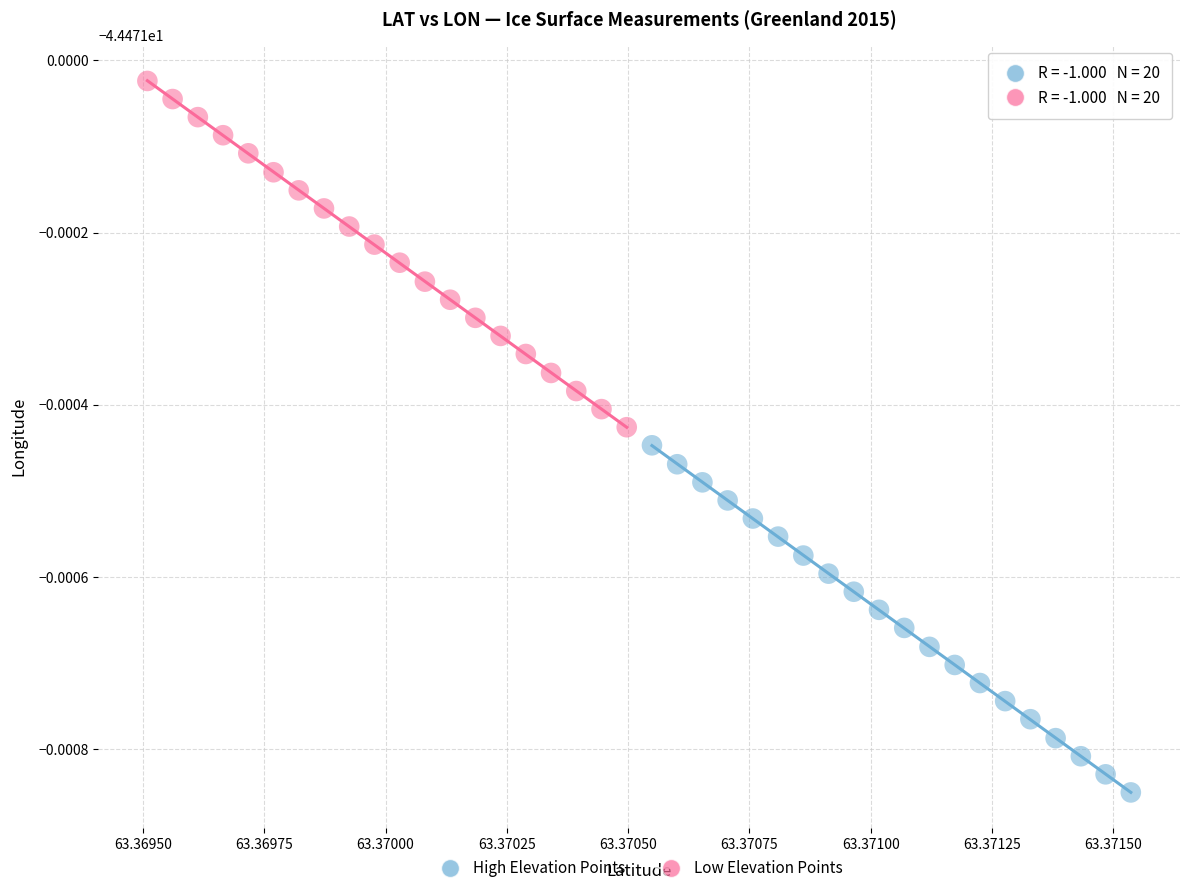

Which series contains the highest Y value?

Low Elevation Points